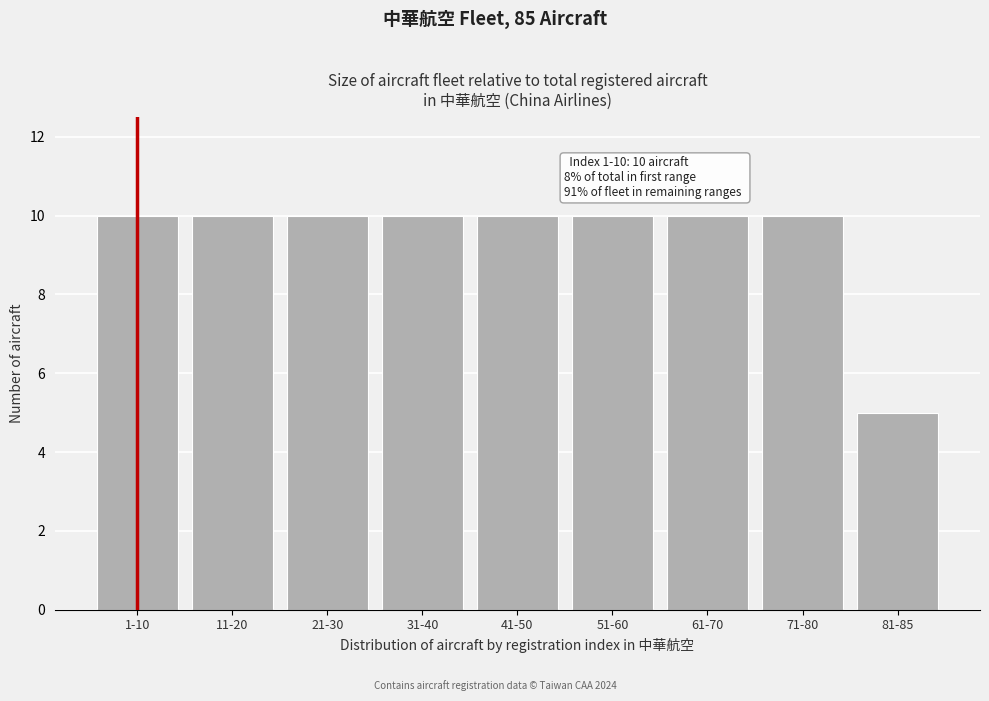

Reading right to left, extract all data points from this chart.

81-85=5	71-80=10	61-70=10	51-60=10	41-50=10	31-40=10	21-30=10	11-20=10	1-10=10